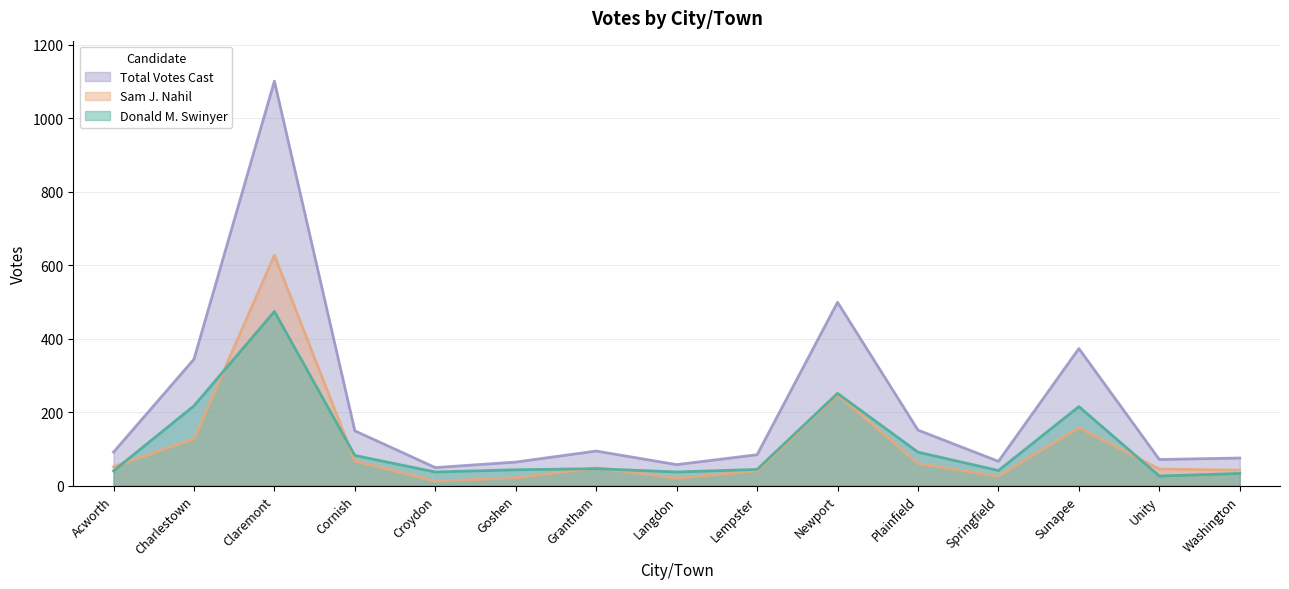

Between Lempster and Sunapee, which series saw the biggest shift?

Total Votes Cast